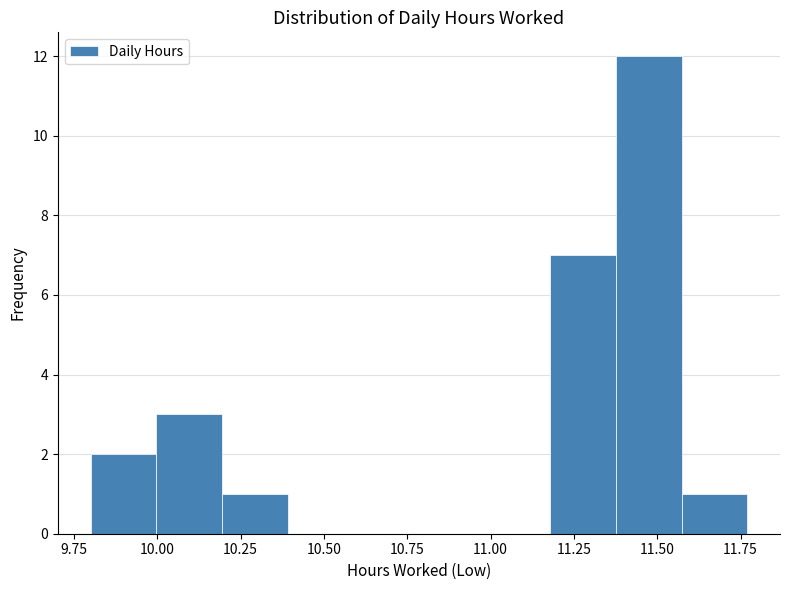

Around what value on the x-axis is the tallest bar? Give the approximate position of its centre, as read against the axis.

11.45